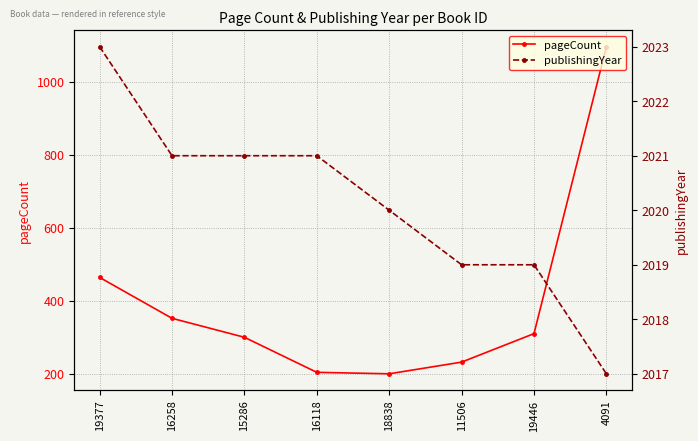

At which label does publishingYear reach its minimum?

4091